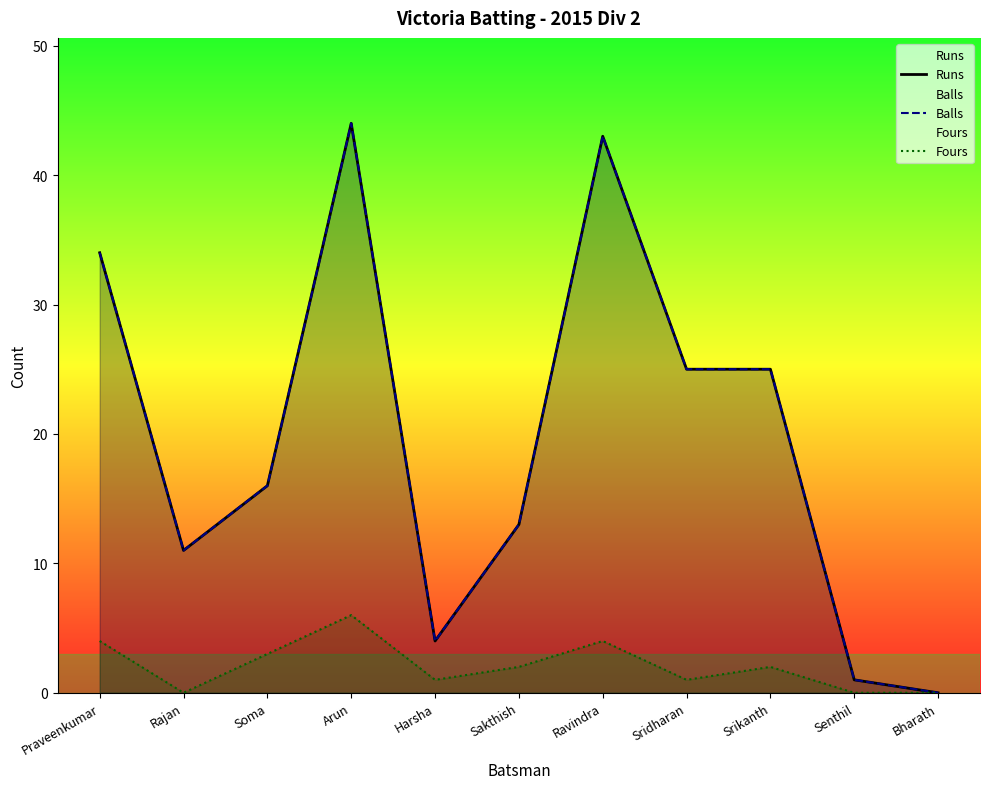

True or false: Runs and Balls intersect in this chart.

False